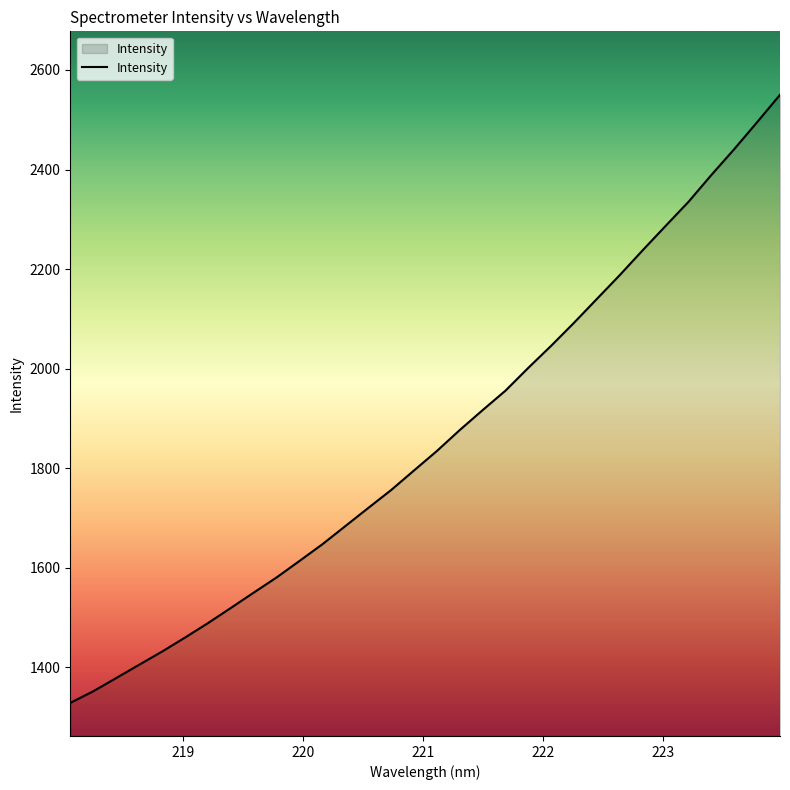

What is the maximum value shown in the chart?

2550.1